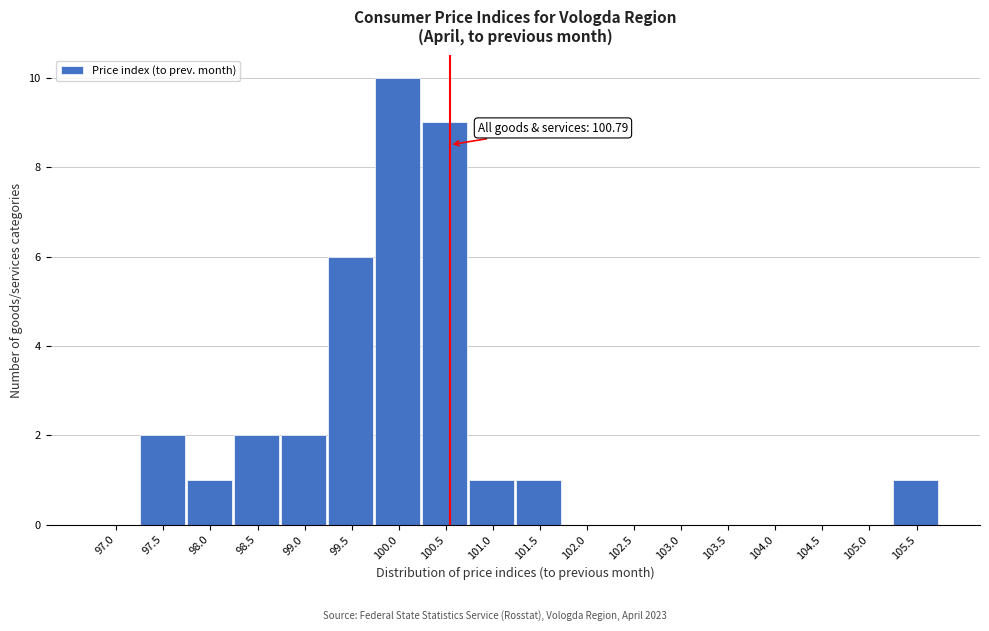

Reading left to right, what are all the values shown in this chart?

97.0=0	97.5=2	98.0=1	98.5=2	99.0=2	99.5=6	100.0=10	100.5=9	101.0=1	101.5=1	102.0=0	102.5=0	103.0=0	103.5=0	104.0=0	104.5=0	105.0=0	105.5=1